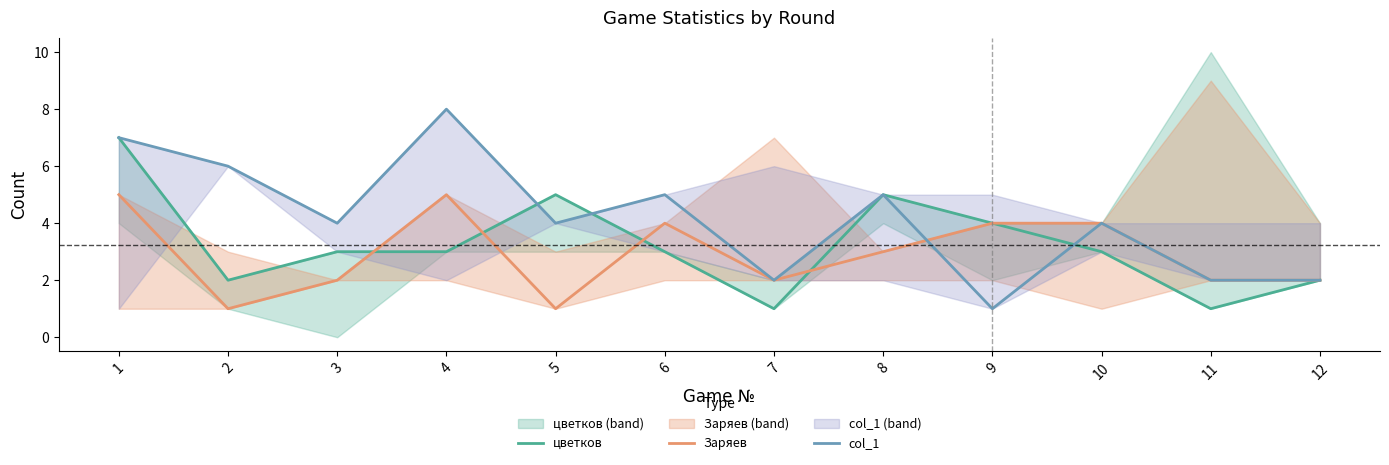

What is the difference between the highest and lowest values at 5?

4